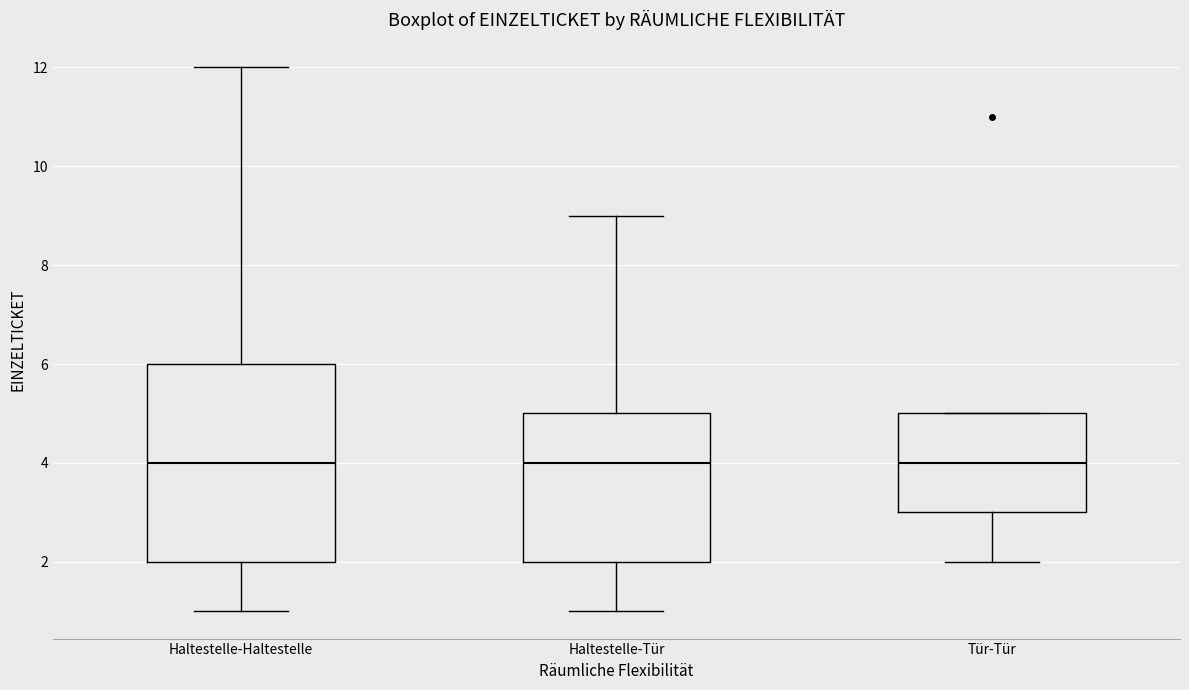

Reading left to right, read every box against the y-axis: the position of its median line, the range the box covers, and the ends of its whiskers. The values are not printed on the chart, so give them approximately, as read against the axis.

Haltestelle-Haltestelle: median 4, box 2 to 6, whiskers 1 to 12
Haltestelle-Tür: median 4, box 2 to 5, whiskers 1 to 9
Tür-Tür: median 4, box 3 to 5, whiskers 2 to 5